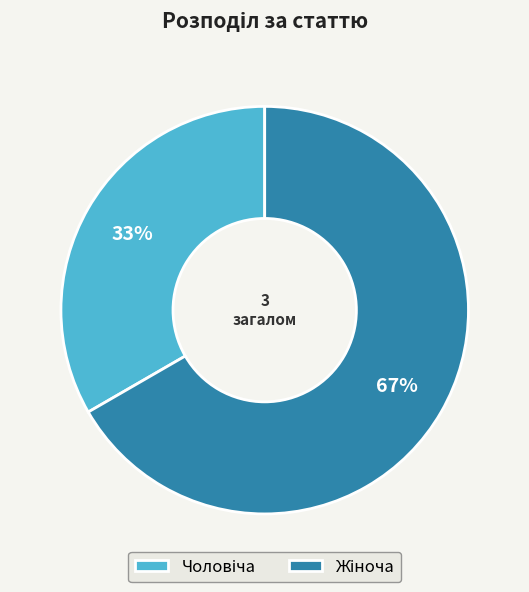

Is there a majority slice in this chart?

Yes